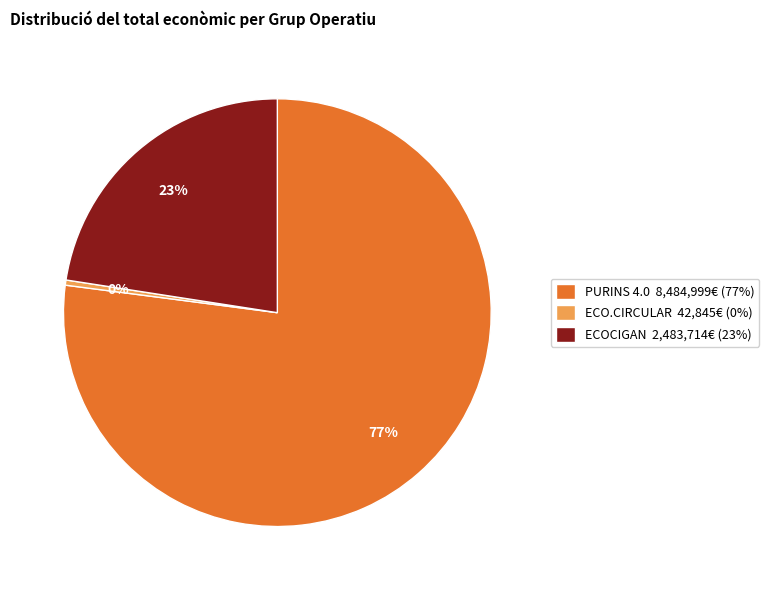

Is it true that PURINS 4.0 is 83% of the pie?

False